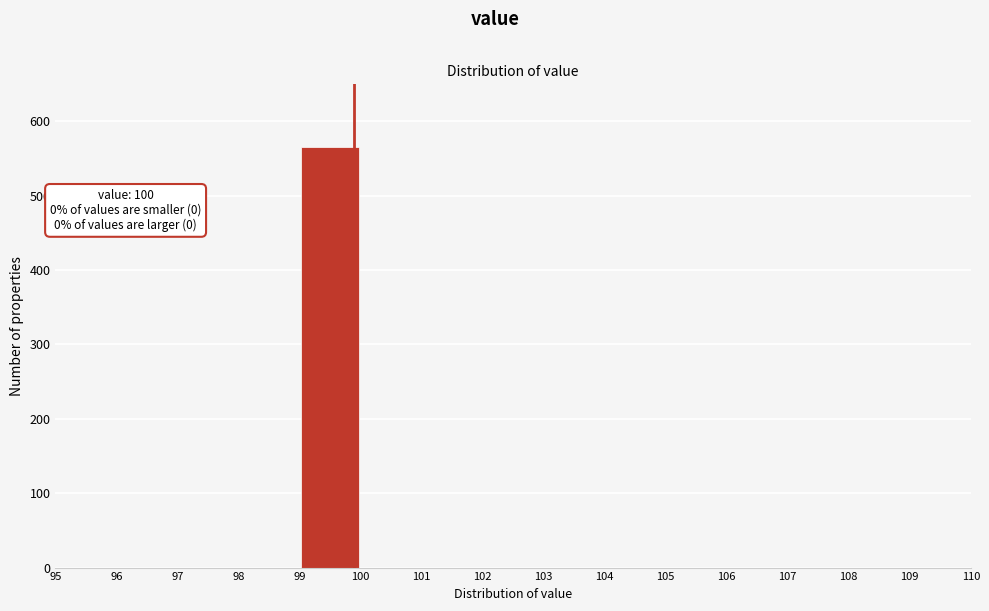

Over which range of the x-axis is the bar tallest?

99 to 100